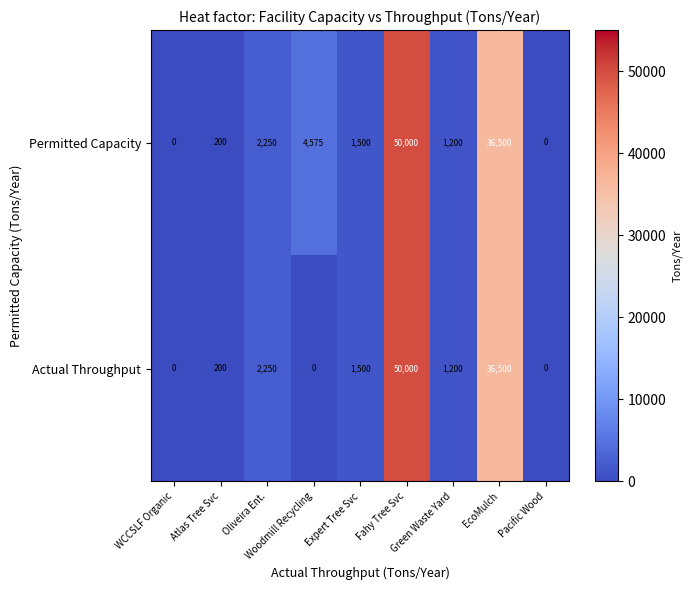

At which category is the sum across all series the highest?

Fahy Tree Svc